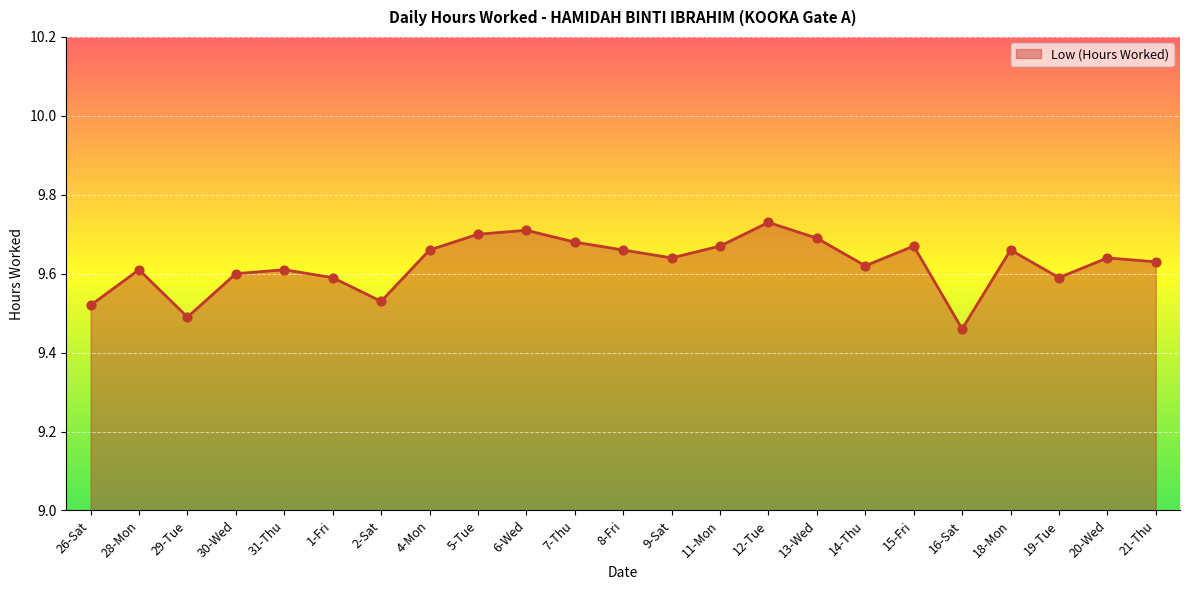

Between 19-Tue and 11-Mon, which is larger?

11-Mon